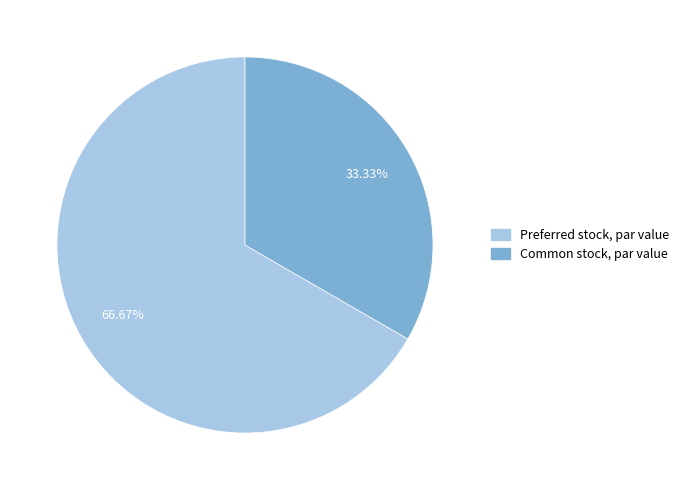

What is the total percentage of Common stock, par value and Preferred stock, par value?

100.0%